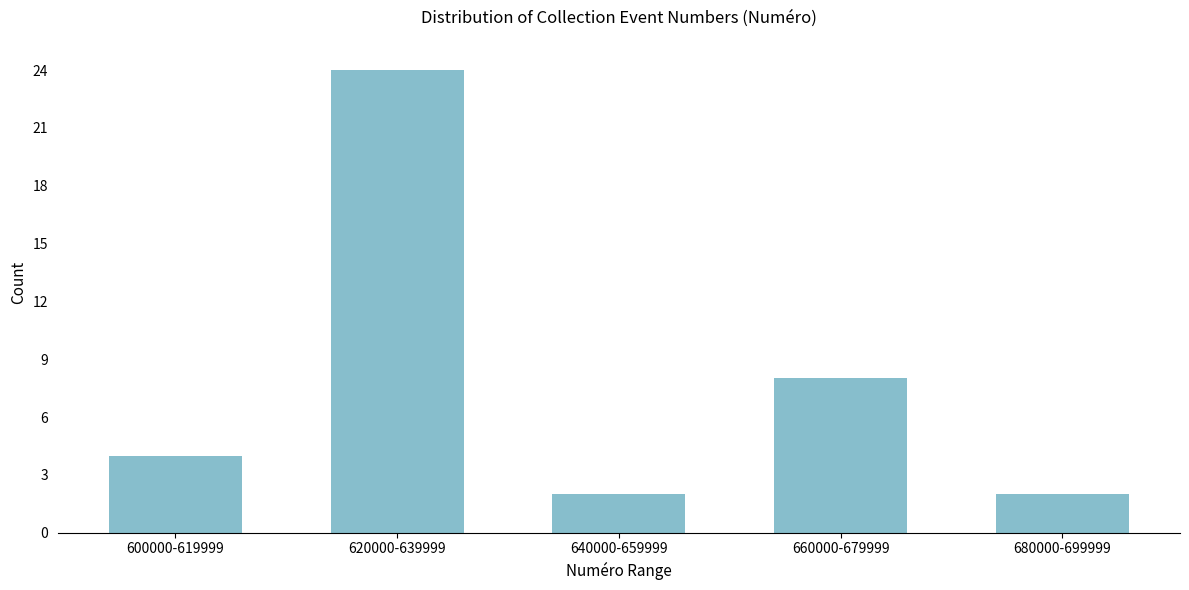

Reading left to right, transcribe all the data shown in this chart.

4	24	2	8	2